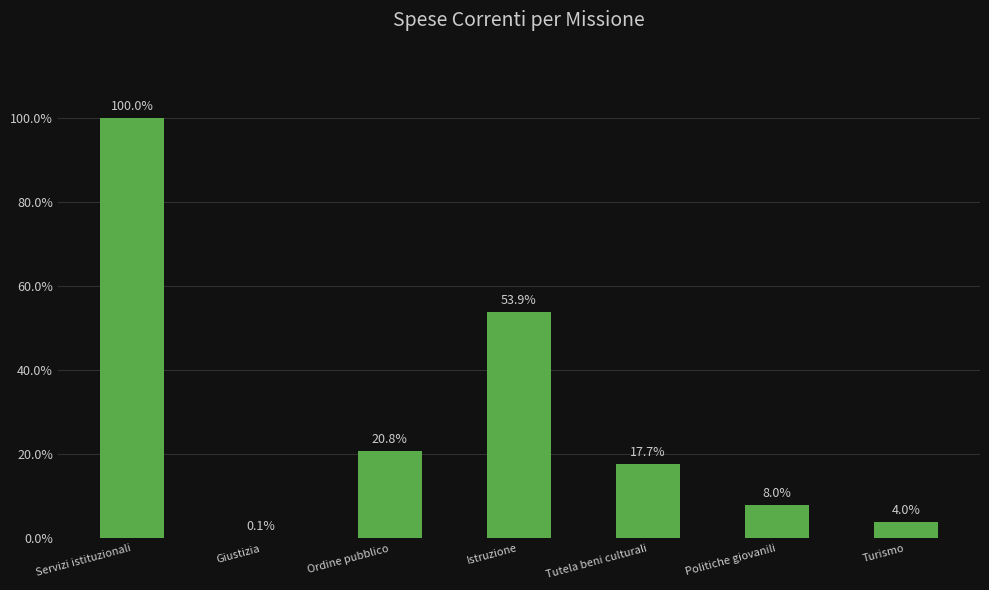

What value does the data have at Istruzione?

53.9